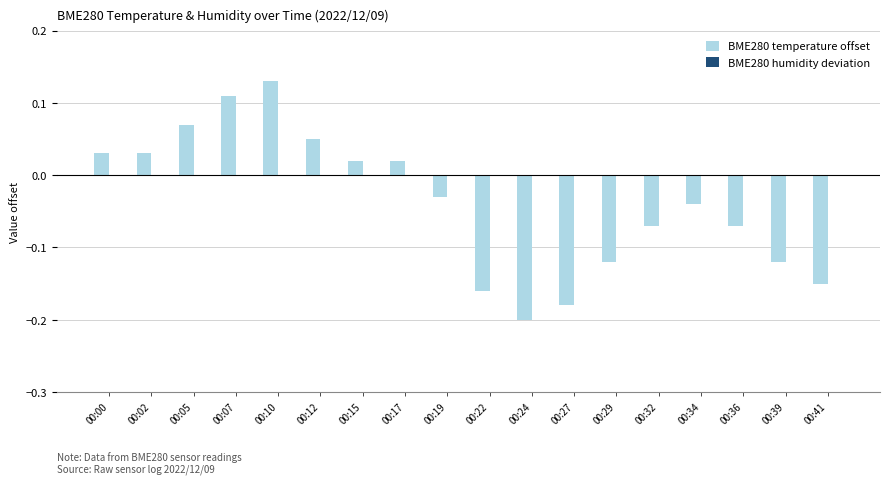

What is the sum of the values at 00:41 and 00:39?

-0.3